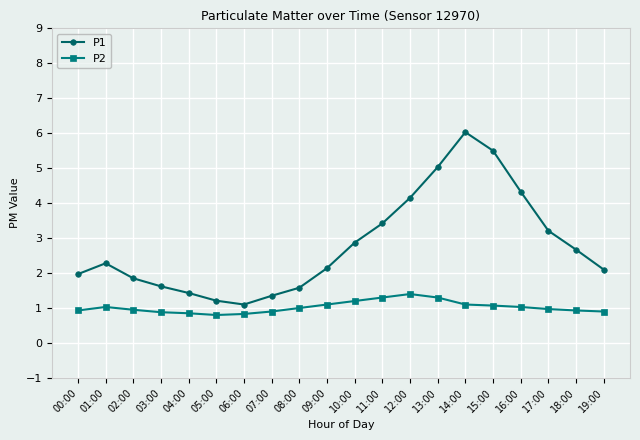

Does the chart have visible grid lines?

Yes